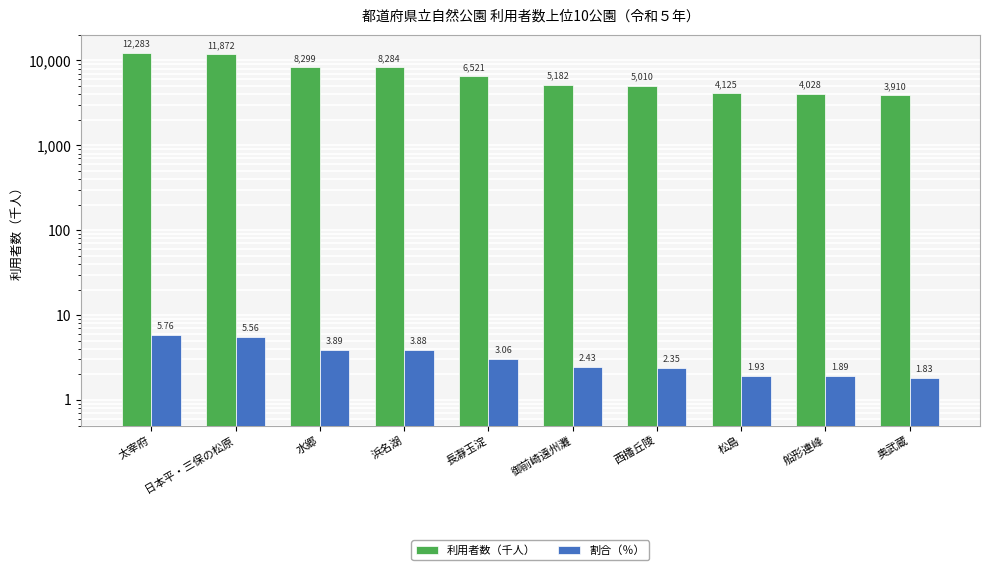

What is the difference between the maximum and minimum values in the 利用者数（千人） series?

8373.0